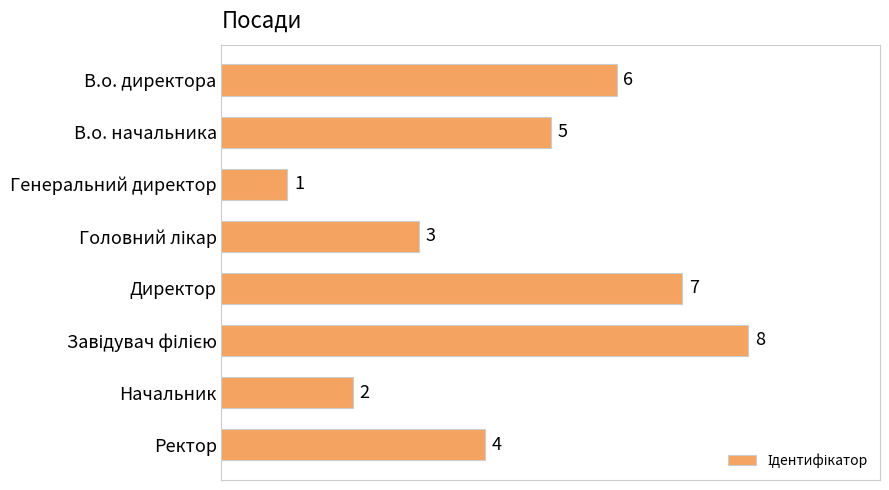

Is it true that the value at В.о. начальника is 3?

False